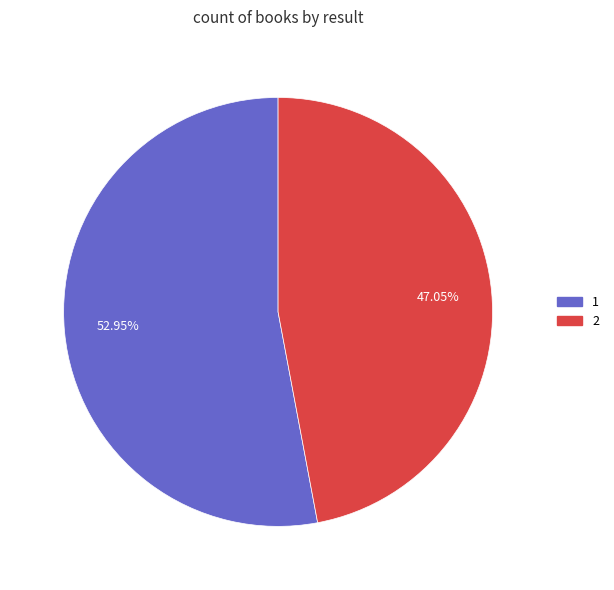

To the nearest percent, what is the combined percentage of 1 and 2?

100%